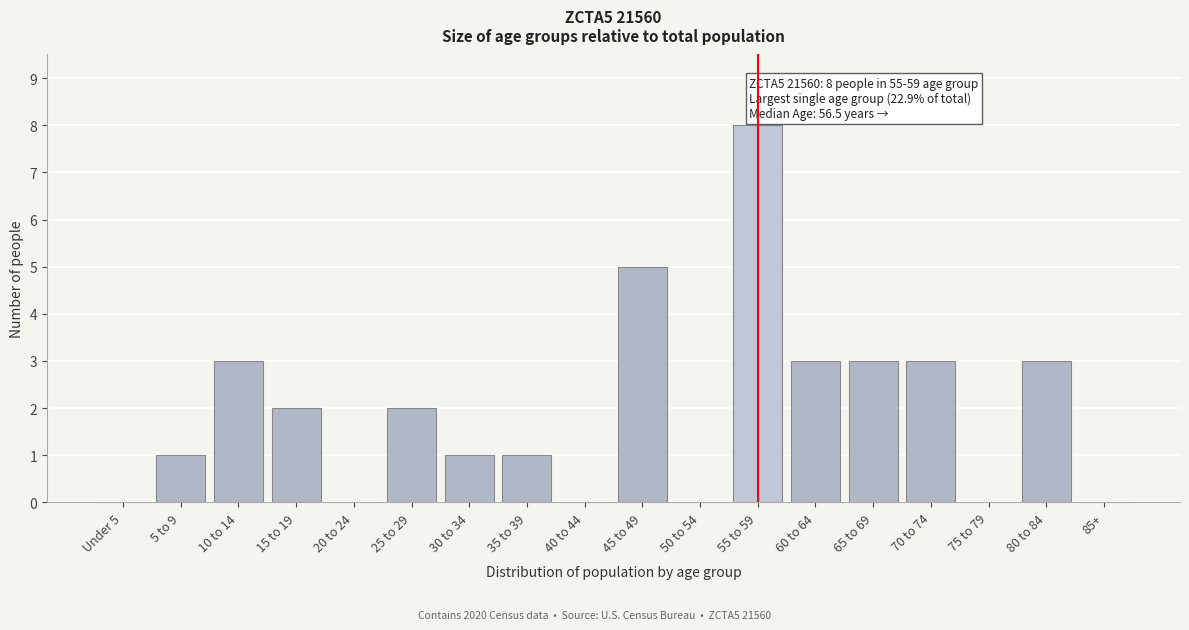

Reading left to right, transcribe all the data shown in this chart.

Under 5=0	5 to 9=1	10 to 14=3	15 to 19=2	20 to 24=0	25 to 29=2	30 to 34=1	35 to 39=1	40 to 44=0	45 to 49=5	50 to 54=0	55 to 59=8	60 to 64=3	65 to 69=3	70 to 74=3	75 to 79=0	80 to 84=3	85+=0